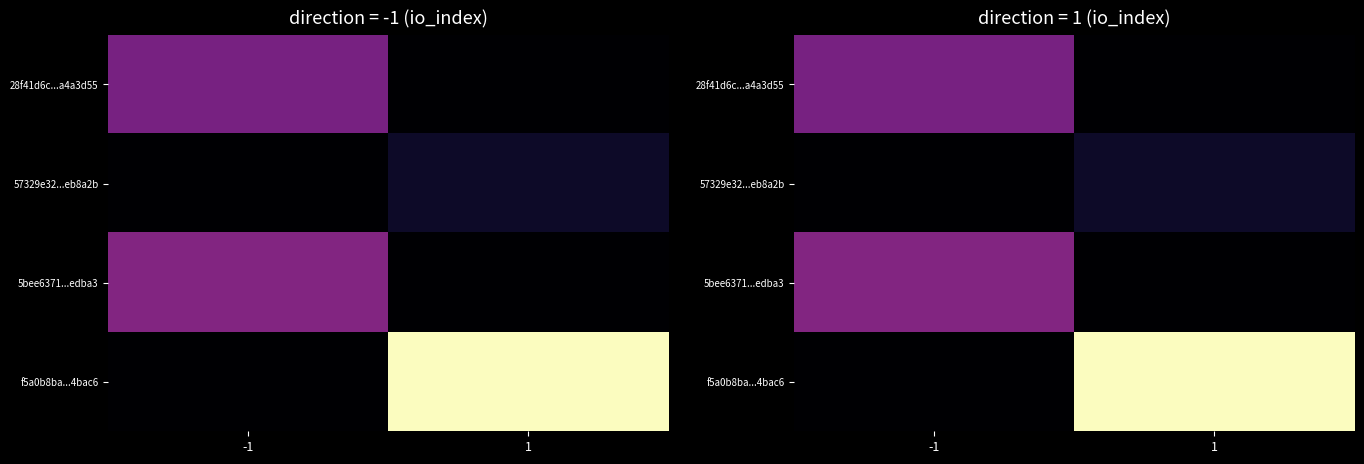

How many values in 5bee6371...edba3 are above zero?

1